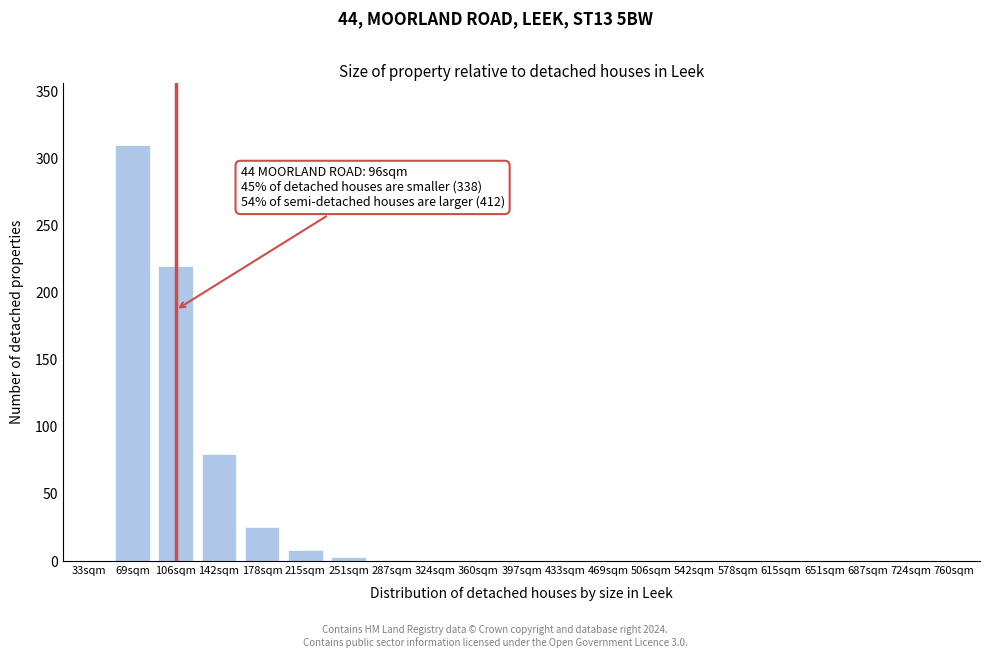

What is the sum of all values?

647